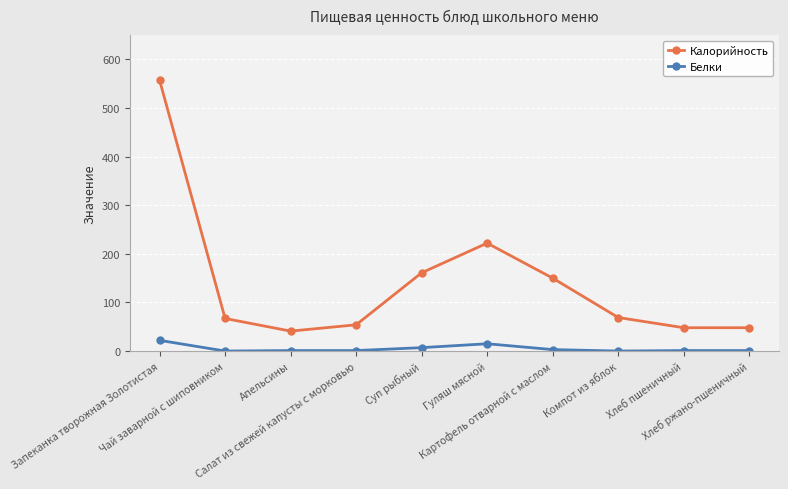

What position from the left is Хлеб ржано-пшеничный?

10